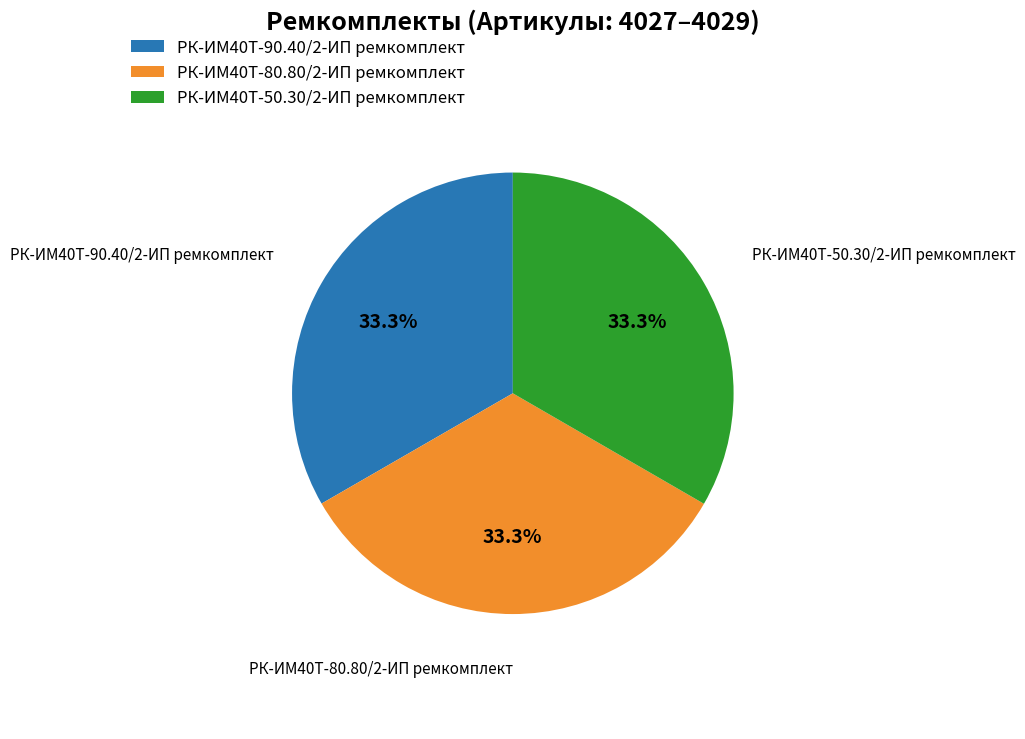

Count the number of slices in the pie.

3